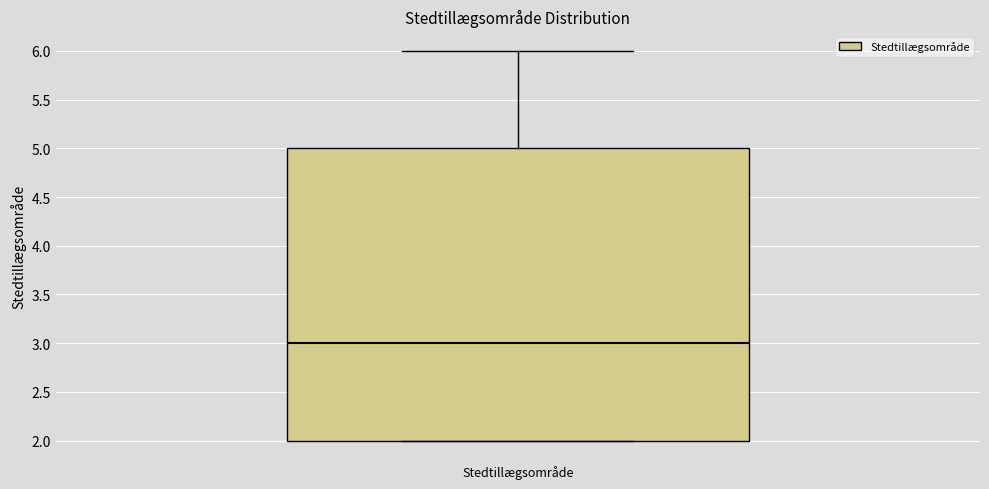

Read this box plot against the y-axis: the position of the median line, the range covered by the box, and the ends of both whiskers. The values are not printed on the chart, so give them approximately, as read against the axis.

median 3, box 2 to 5, whiskers 2 to 6